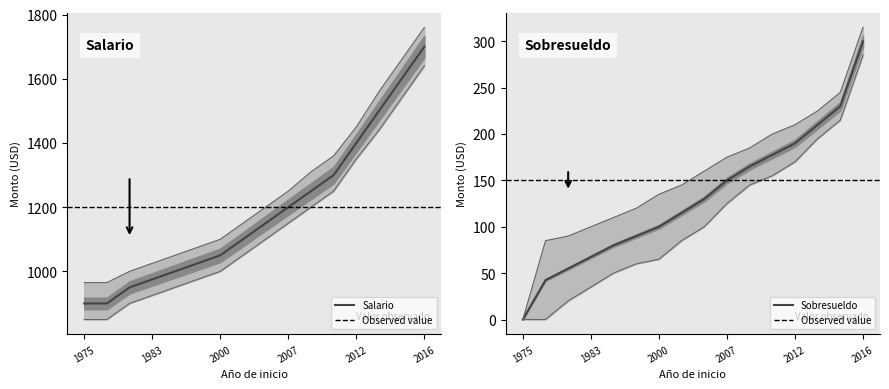

Reading left to right, list all the values displayed in this chart.

Avg Salary: 900.0	900.0	950.0	975.0	1000.0	1025.0	1050.0	1100.0	1150.0	1200.0	1250.0	1300.0	1400.0	1500.0	1600.0	1700.0
Avg Sobresueldo: 0.0	42.5	55.0	67.5	80.0	90.0	100.0	115.0	130.0	150.0	165.0	177.5	190.0	210.0	230.0	300.0
Avg Salary Upper: 965.0	965.0	1000.0	1025.0	1050.0	1075.0	1100.0	1150.0	1200.0	1250.0	1310.0	1360.0	1450.0	1560.0	1660.0	1760.0
Avg Salary Lower: 850.0	850.0	900.0	925.0	950.0	975.0	1000.0	1050.0	1100.0	1150.0	1200.0	1250.0	1350.0	1440.0	1540.0	1640.0
Avg Sobresueldo Upper: 0.0	85.0	90.0	100.0	110.0	120.0	135.0	145.0	160.0	175.0	185.0	200.0	210.0	225.0	245.0	315.0
Avg Sobresueldo Lower: 0.0	0.0	20.0	35.0	50.0	60.0	65.0	85.0	100.0	125.0	145.0	155.0	170.0	195.0	215.0	285.0